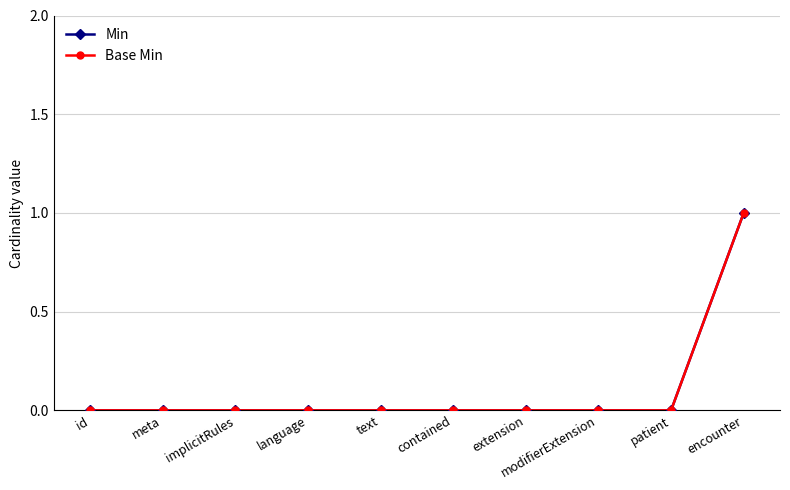

True or false: Base Min and Min intersect in this chart.

False